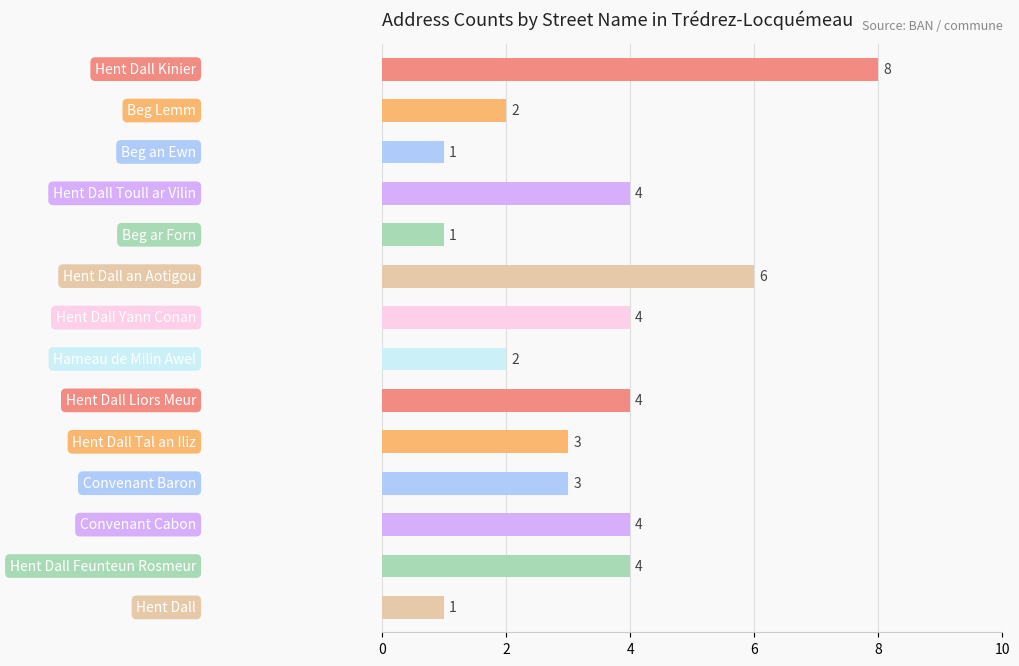

What is the maximum value shown in the chart?

8